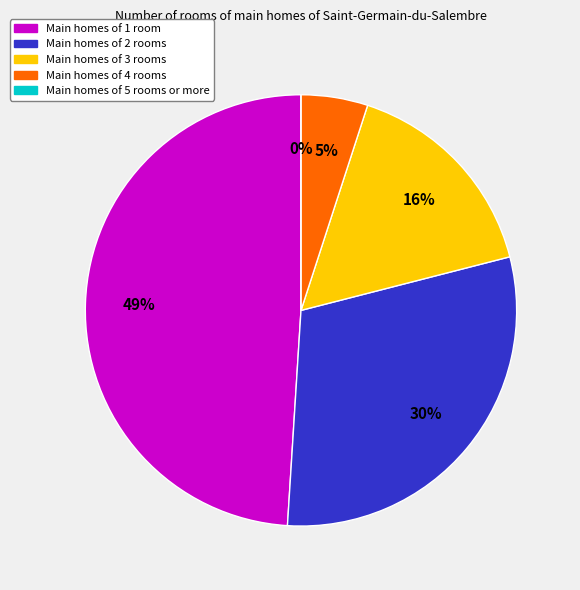

What is the ratio of the value at 29 to the value at 29?

1.0